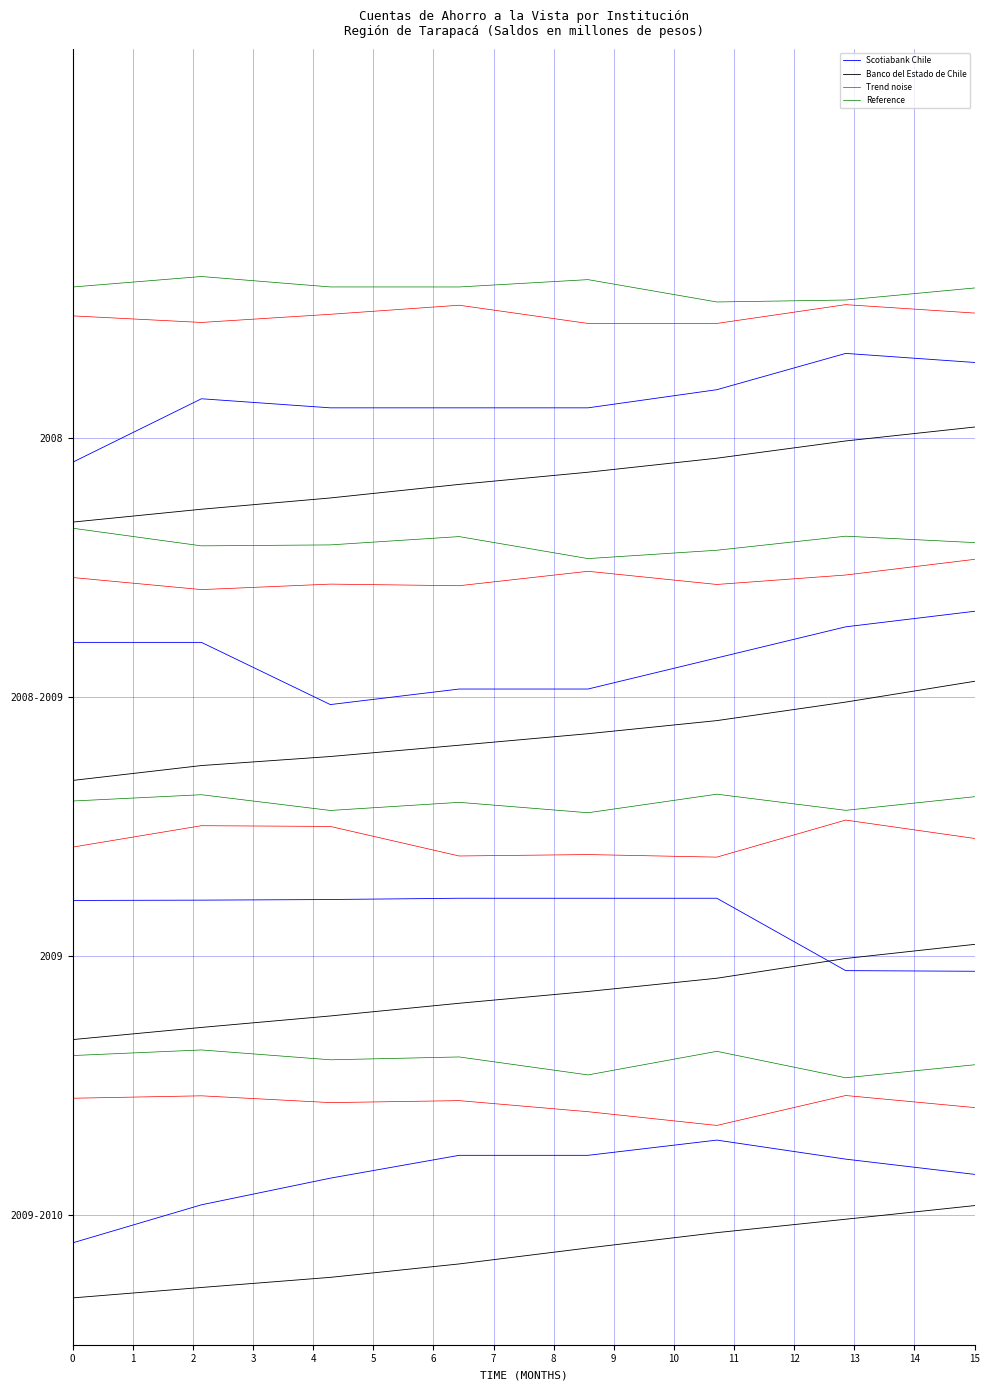

Which series changed the most between −1 and 2?

Scotiabank Chile